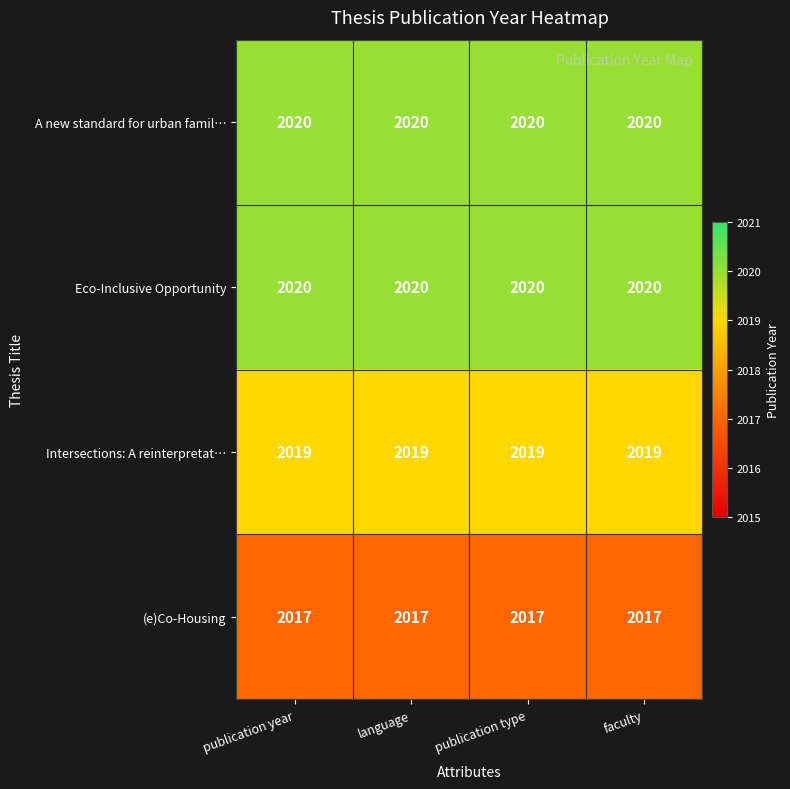

The Intersections: A reinterpretat… series shows 2019 at publication type. True or false?

True